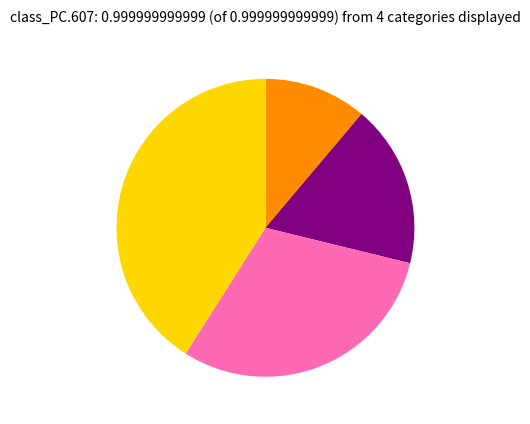

Is there any slice that represents more than half of the pie?

No